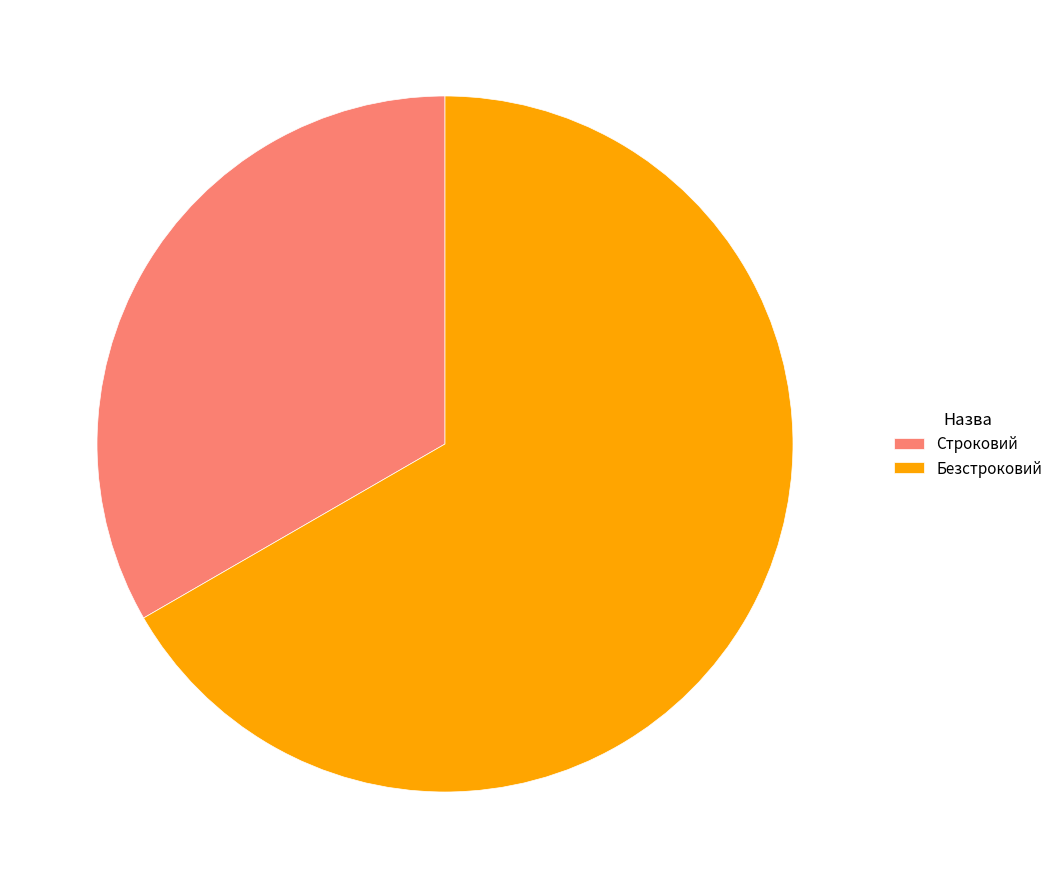

Which category accounts for the majority?

Безстроковий